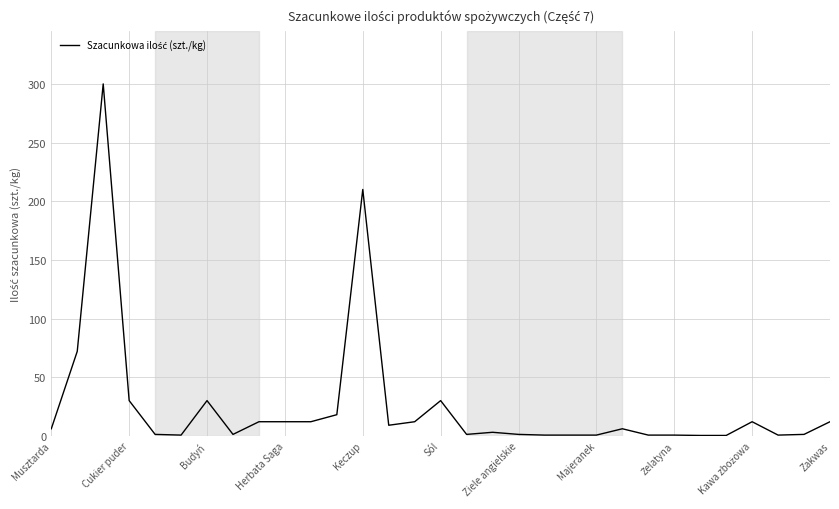

What is the maximum value shown in the chart?

300.0